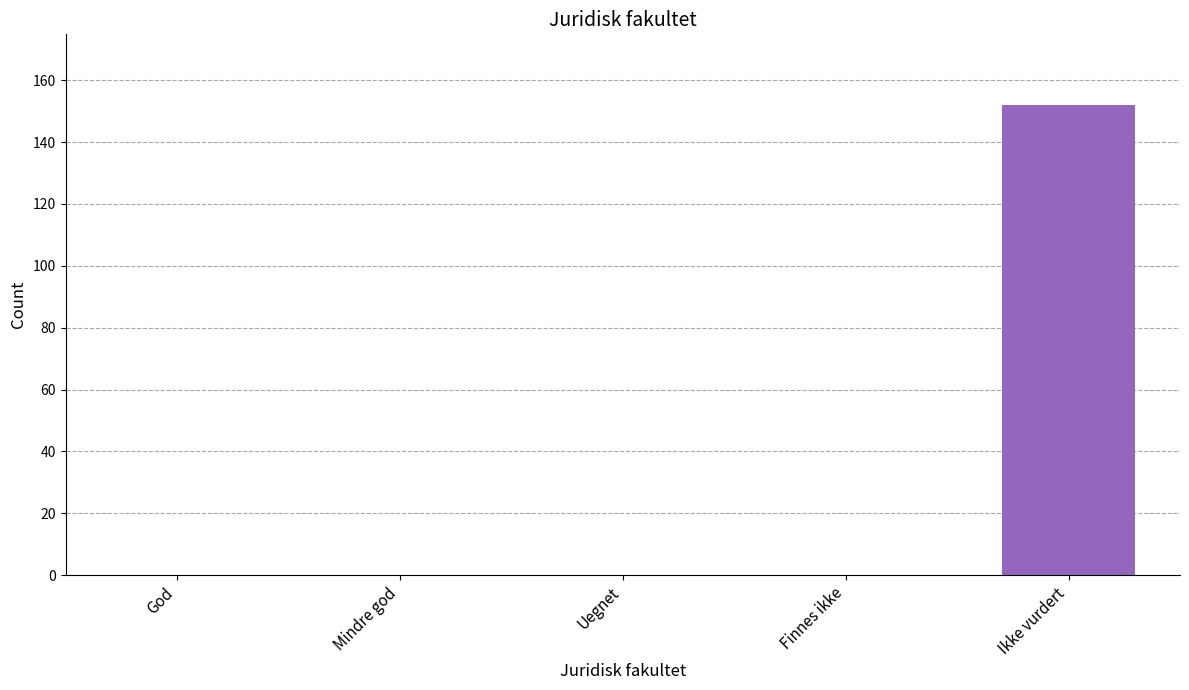

Reading left to right, transcribe all the data shown in this chart.

God=0	Mindre god=0	Uegnet=0	Finnes ikke=0	Ikke vurdert=152